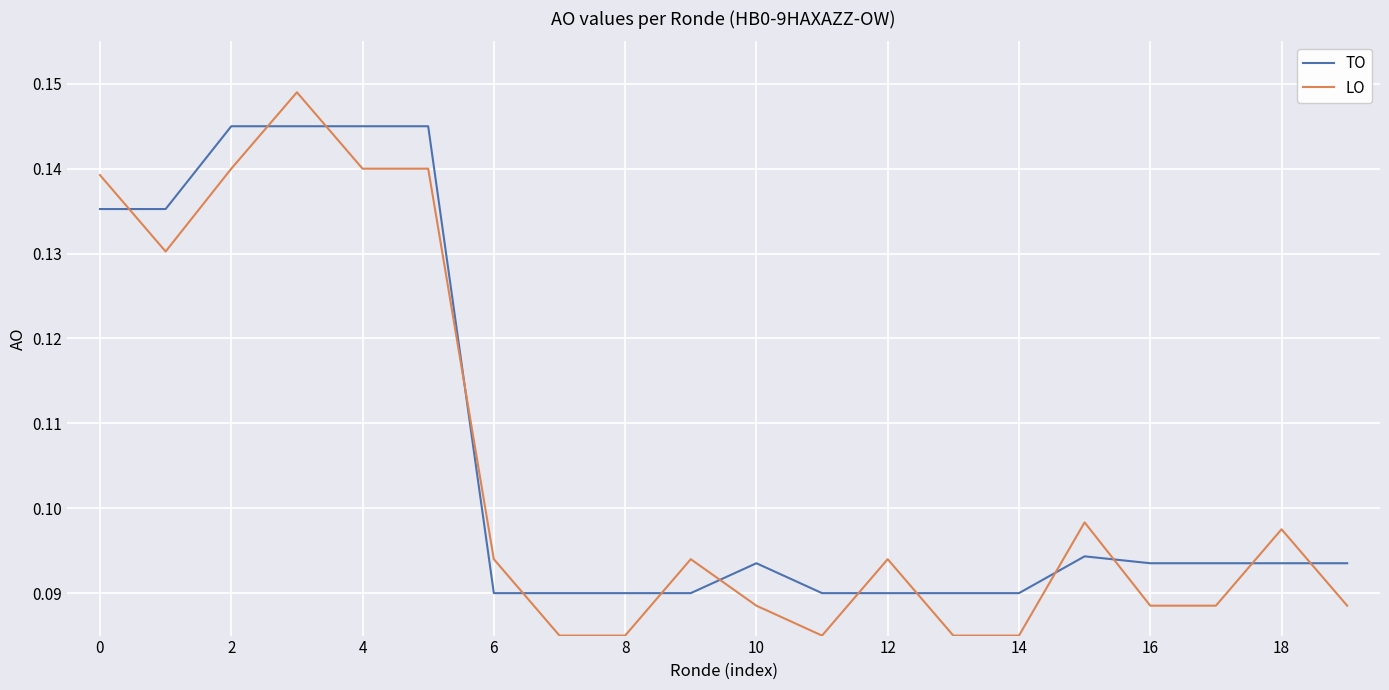

How many lines are shown in the chart?

2